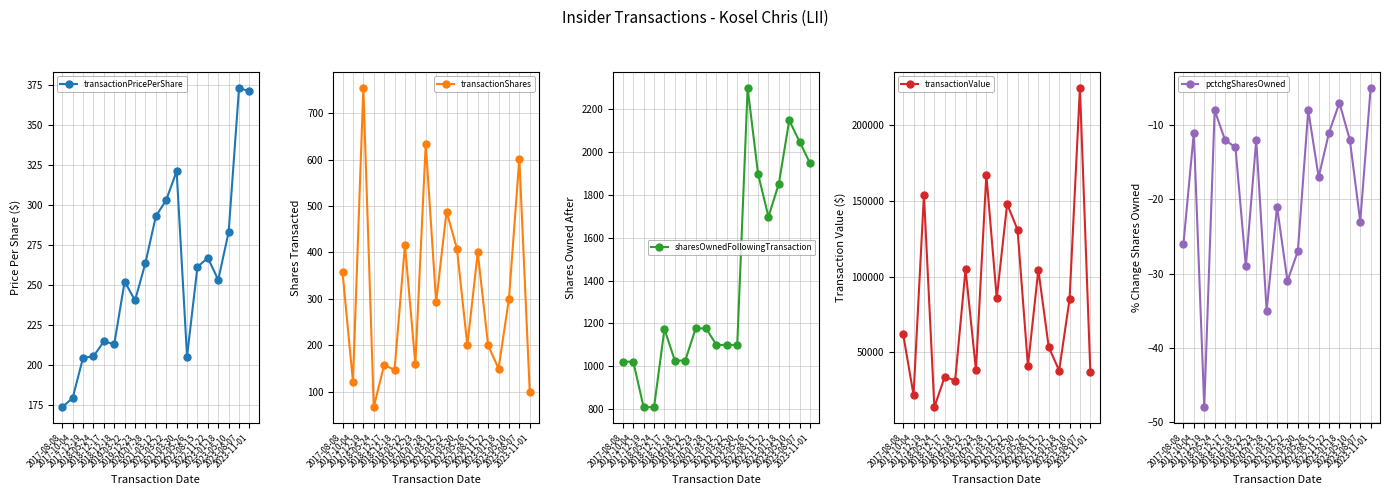

True or false: sharesOwnedFollowingTransaction and transactionShares intersect in this chart.

False